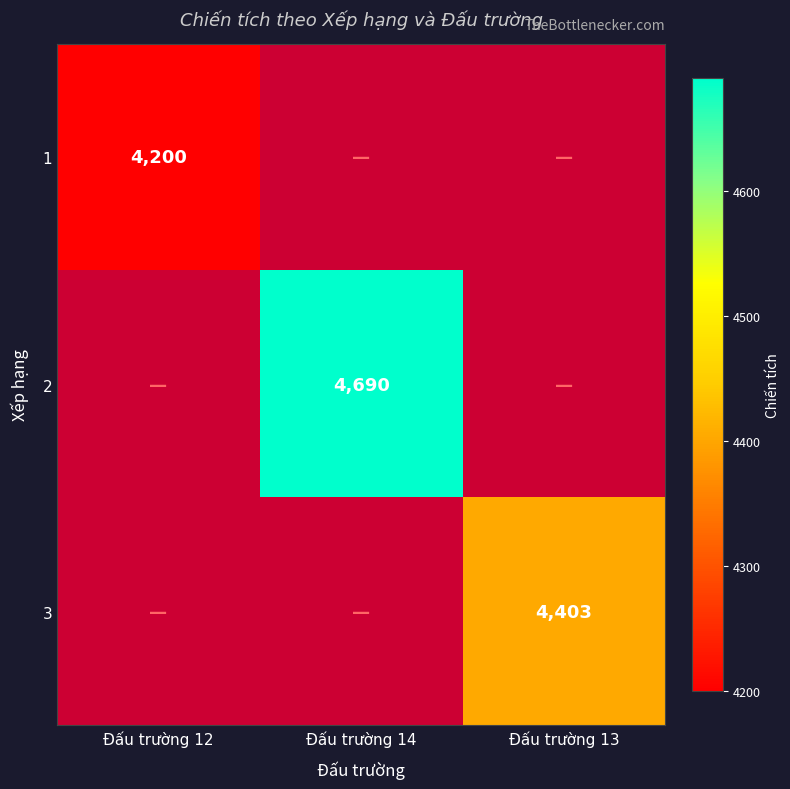

How many positive values does the 1 series have?

1